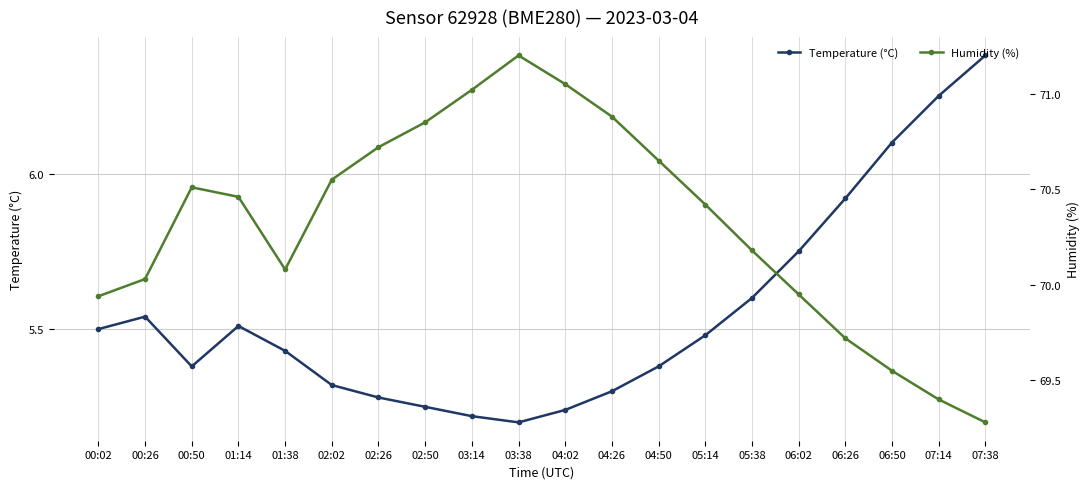

True or false: Temperature (°C) and Humidity (%) intersect in this chart.

False